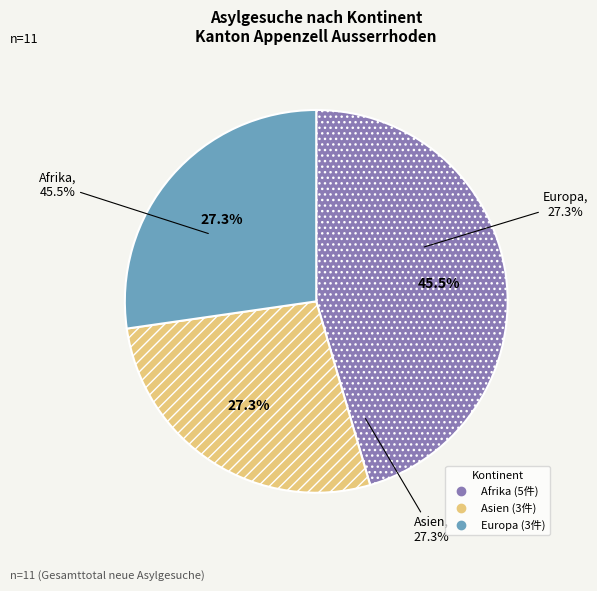

Does Afrika account for over 50% of the chart?

No